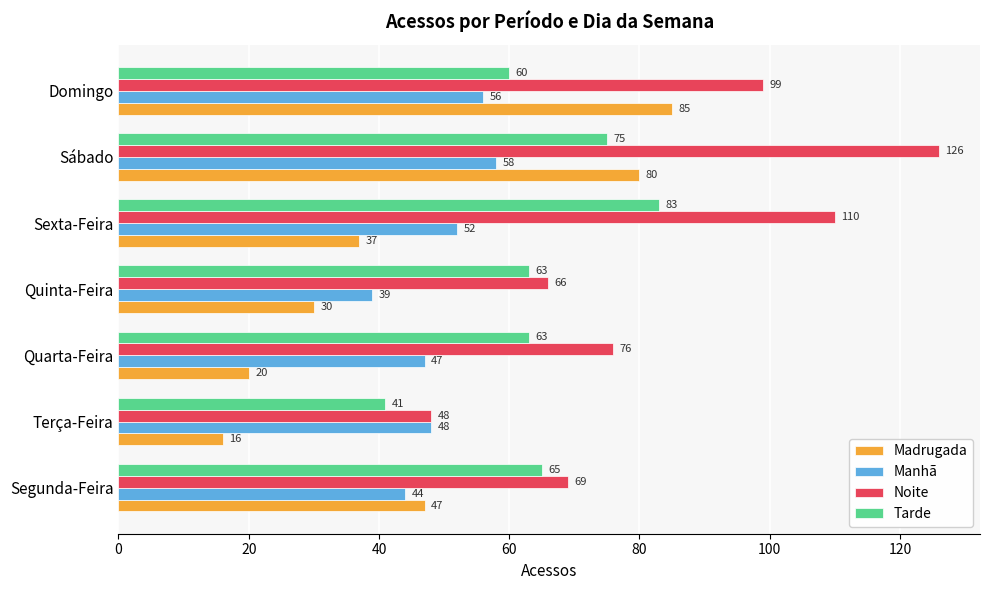

What is the smallest value displayed?

16